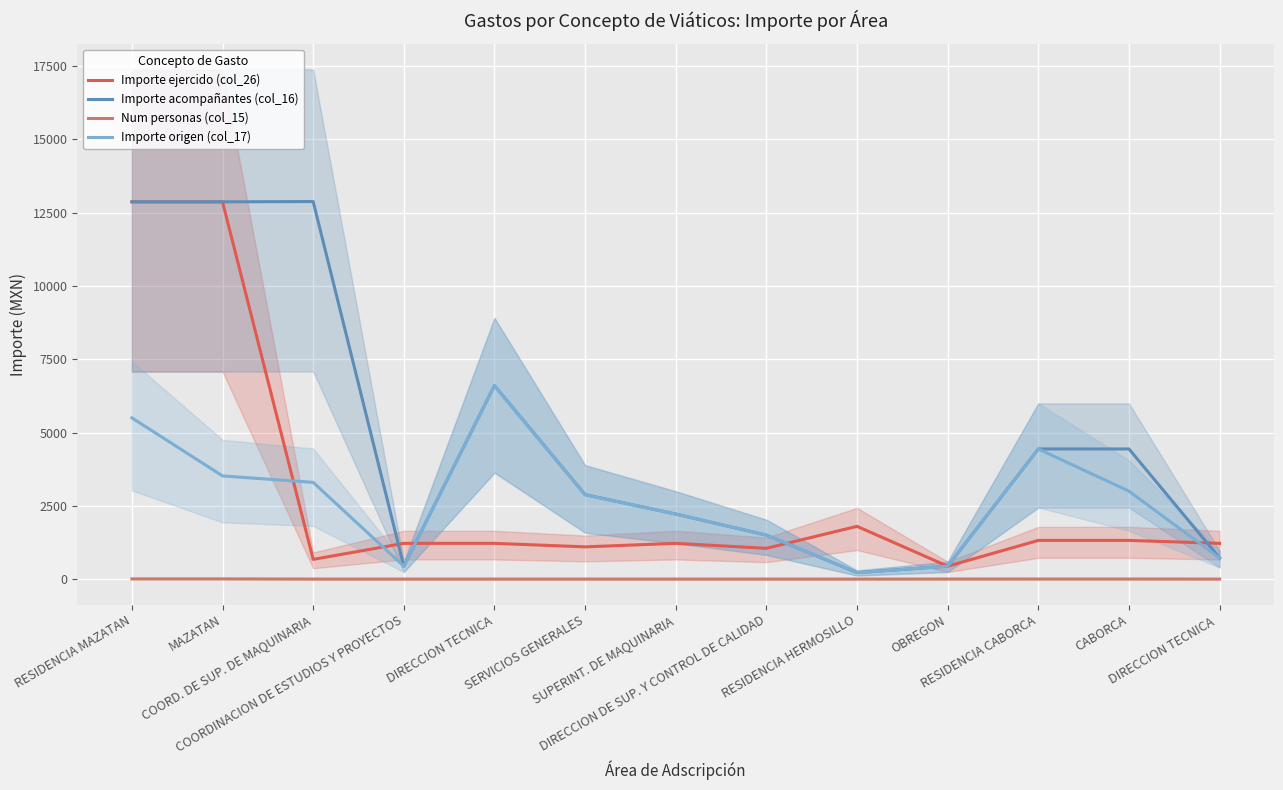

True or false: Num personas (col_15) has more than 1 points higher than both neighbors.

False